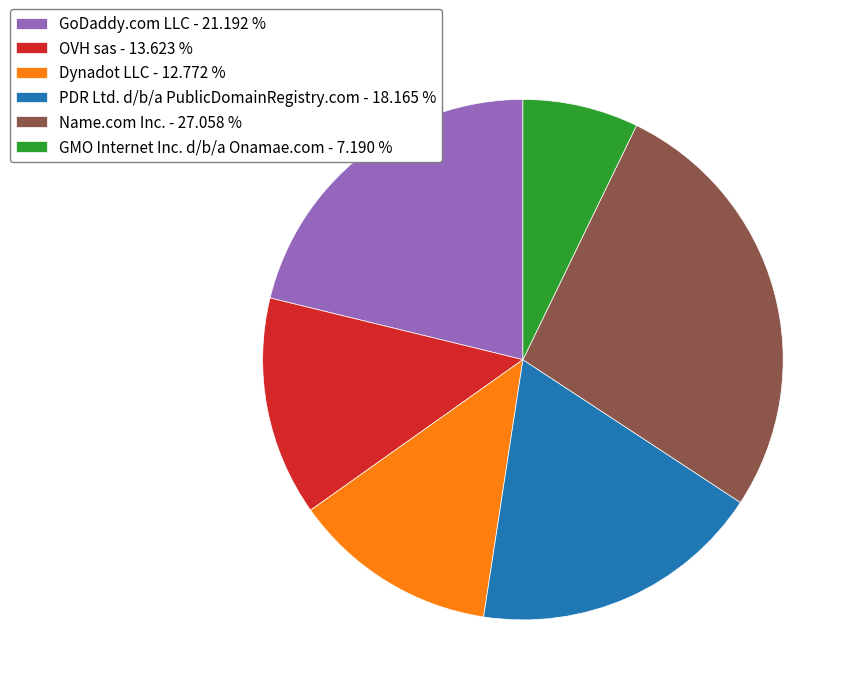

Count the number of slices in the pie.

6